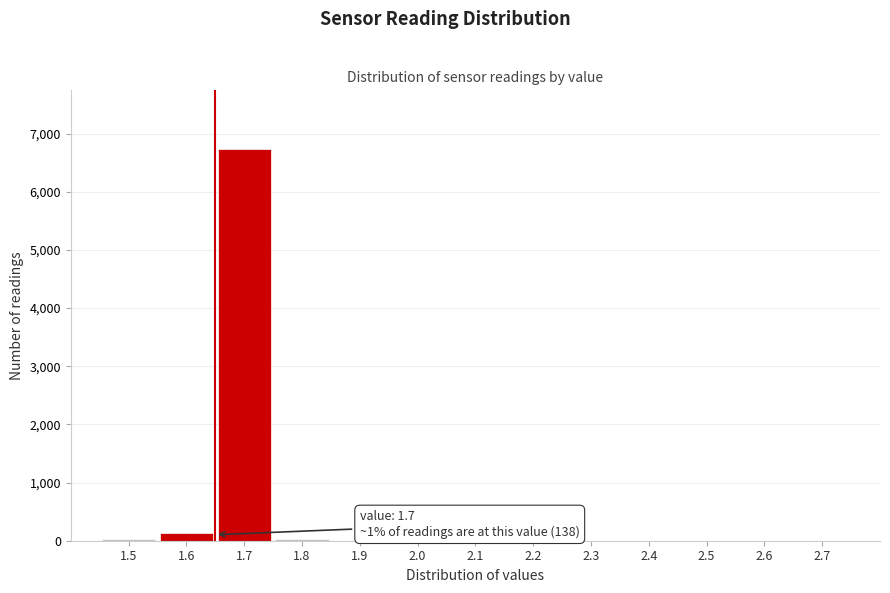

The value at 1.7 is 11887. True or false?

False